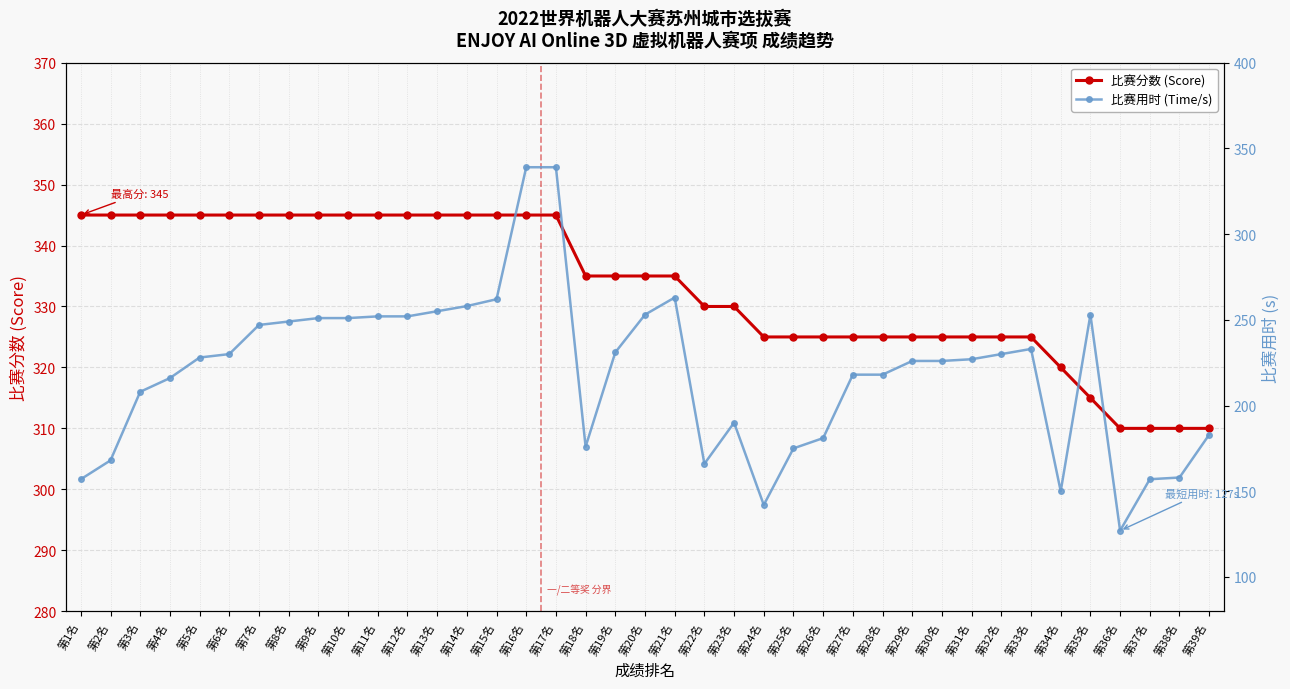

List the series in order of their peak value, lowest first.

比赛用时 (Time/s), 比赛分数 (Score)